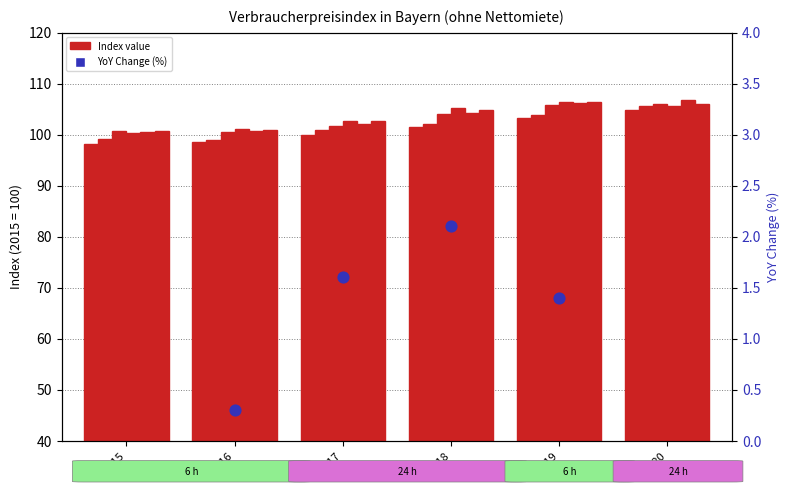

Is the value of Mai at 2015 greater than the value of Febr. at 2017?

No